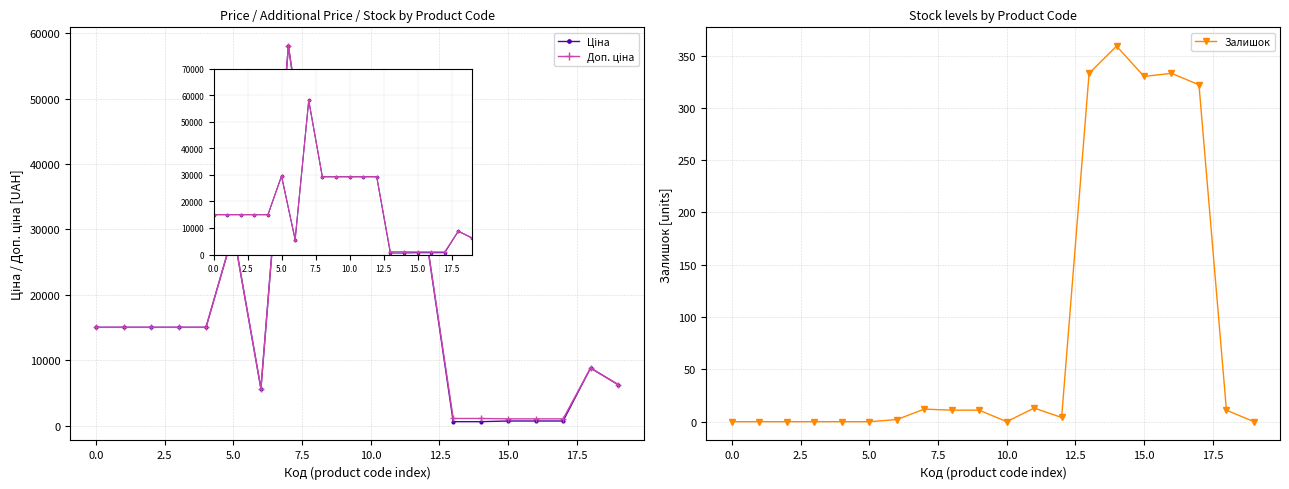

Which series has the largest range (max minus min)?

Ціна